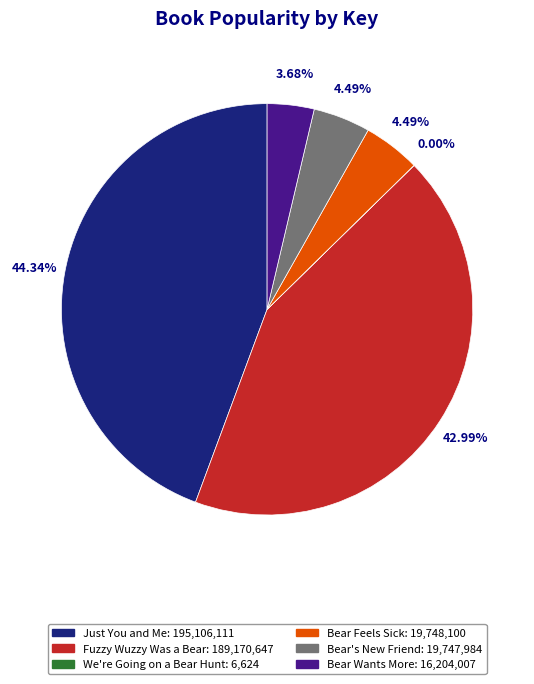

What portion of the pie excludes Bear Wants More?

96.3%